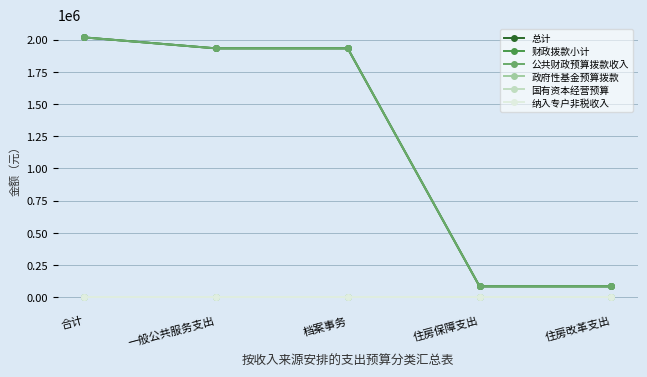

True or false: 公共财政预算拨款收入 and 政府性基金预算拨款 cross at least once.

False